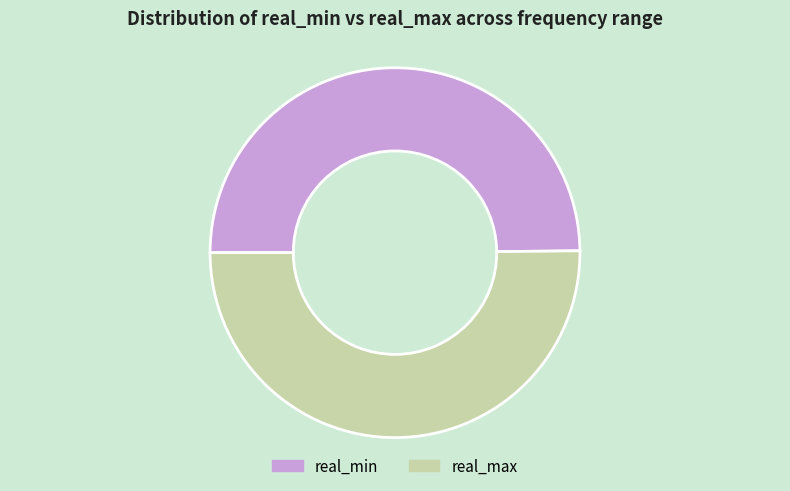

Approximately how many times larger is the value at real_min compared to real_max?

1.0